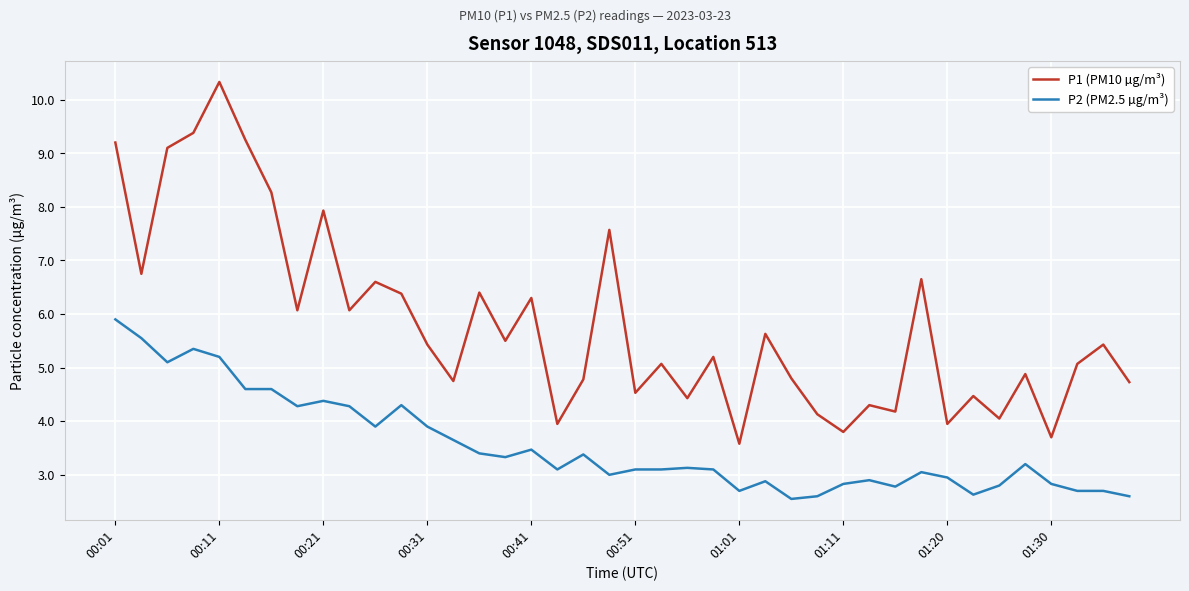

Rank the series by their maximum value, from lowest to highest.

P2 (PM2.5 µg/m³), P1 (PM10 µg/m³)